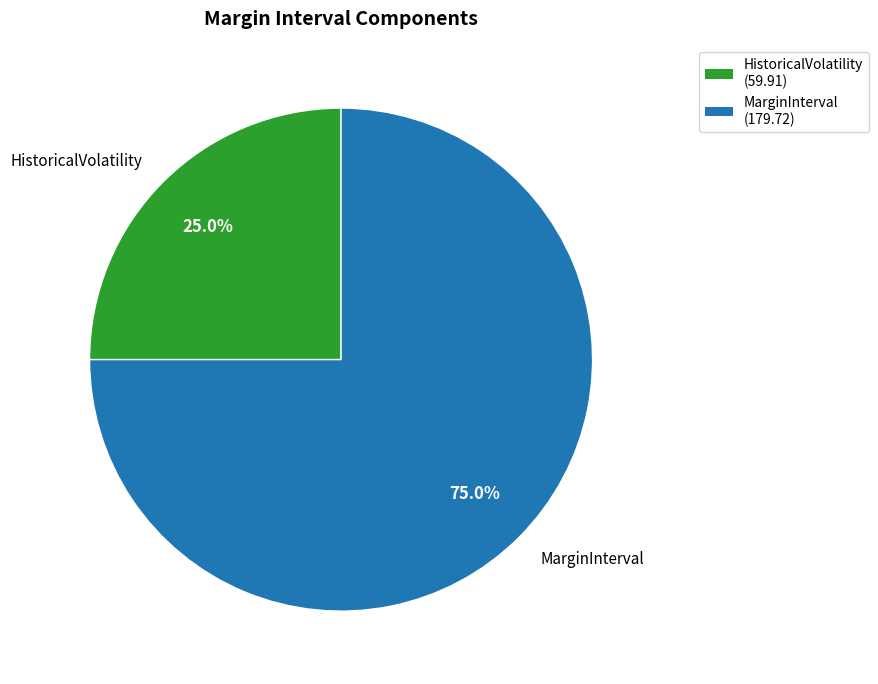

Which category has the smallest portion of the pie?

HistoricalVolatility